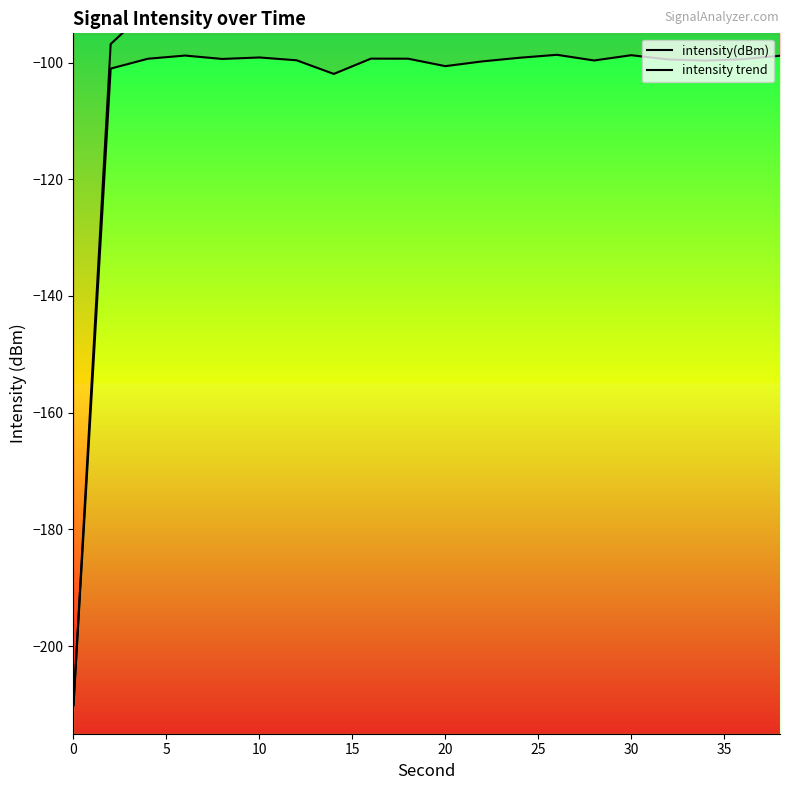

Is the value of intensity trend at 11 greater than the value of intensity(dBm) at 17?

Yes